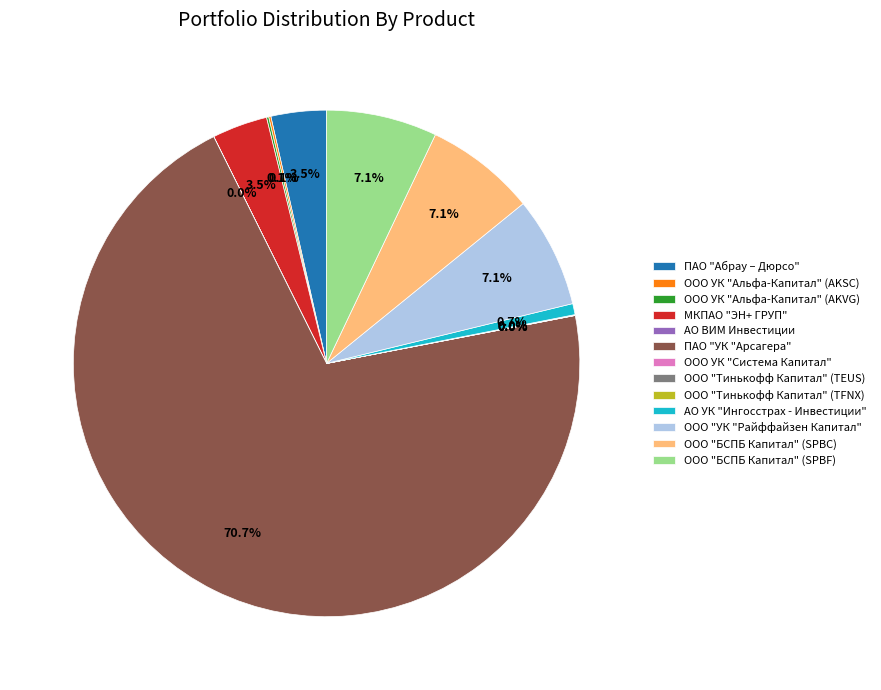

Is it true that АО УК "Ингосстрах - Инвестиции" is 11% of the pie?

False